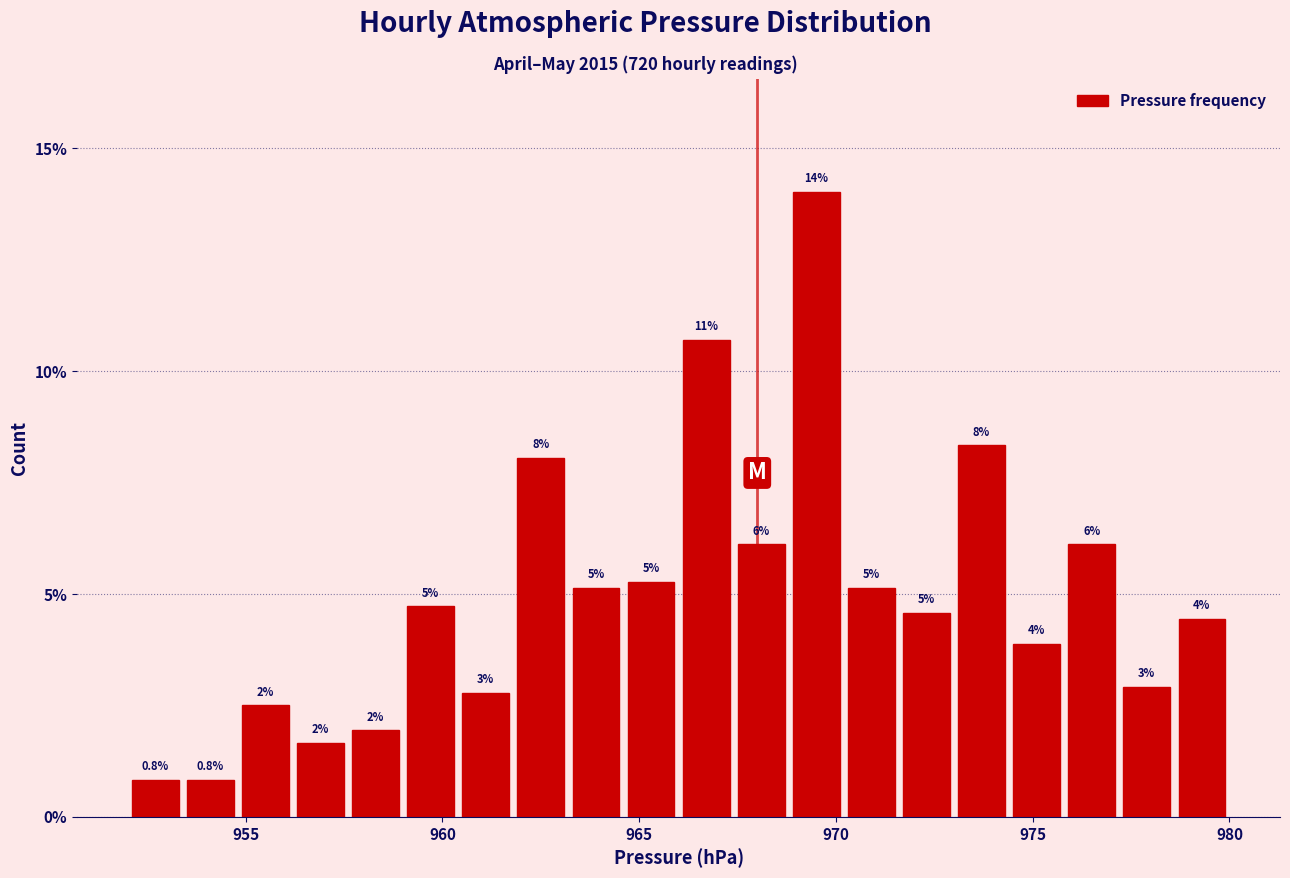

Read against the x-axis, roughly where is the centre of the tallest bar?

969.5